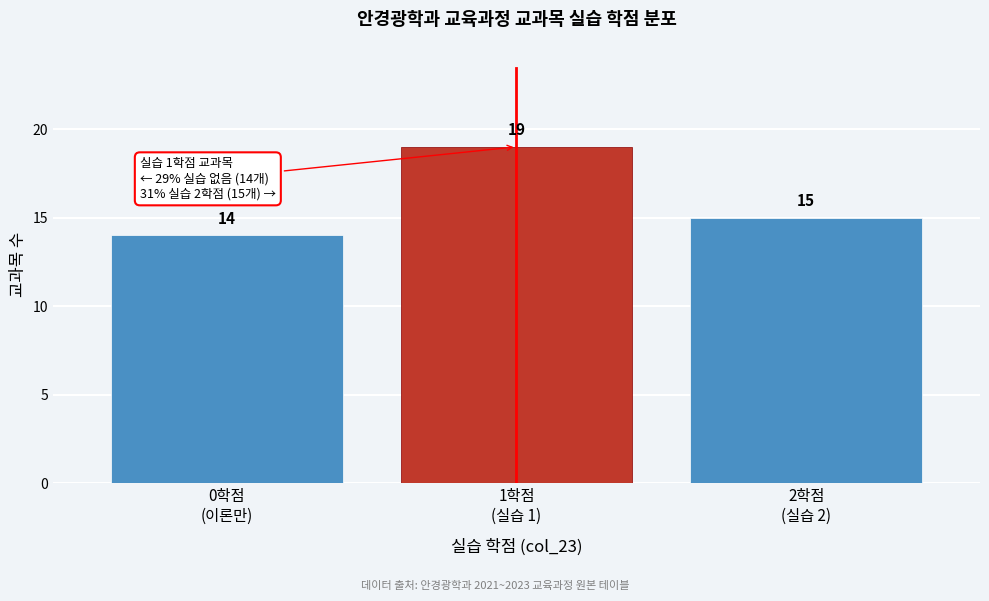

Reading right to left, extract all data points from this chart.

15	19	14